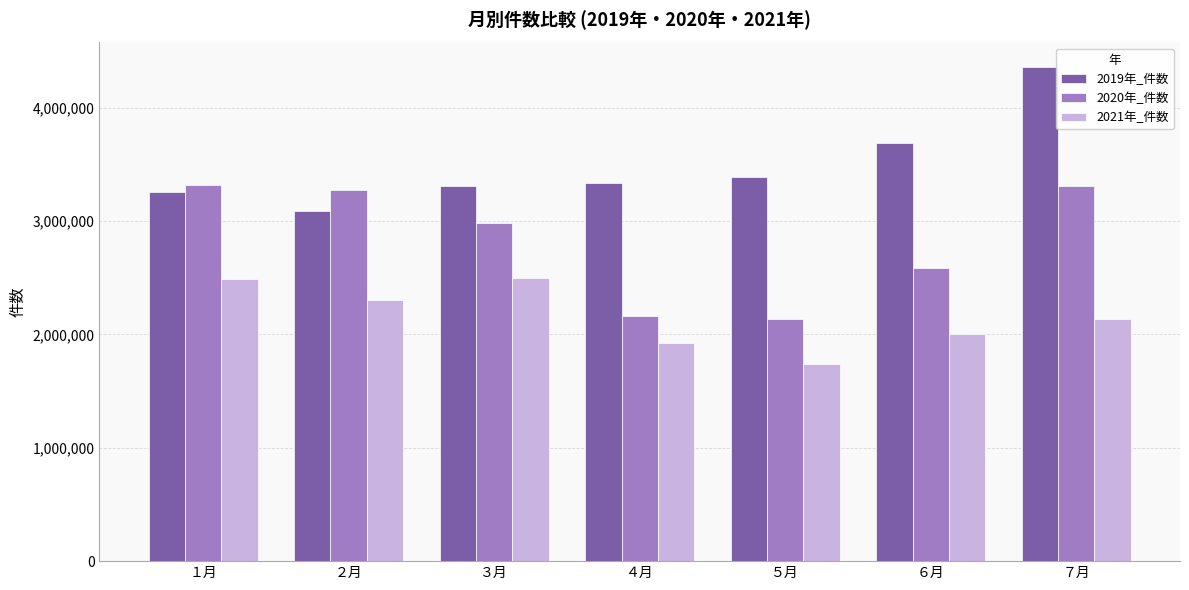

What are all the series names shown in the legend?

2019年_件数, 2020年_件数, 2021年_件数